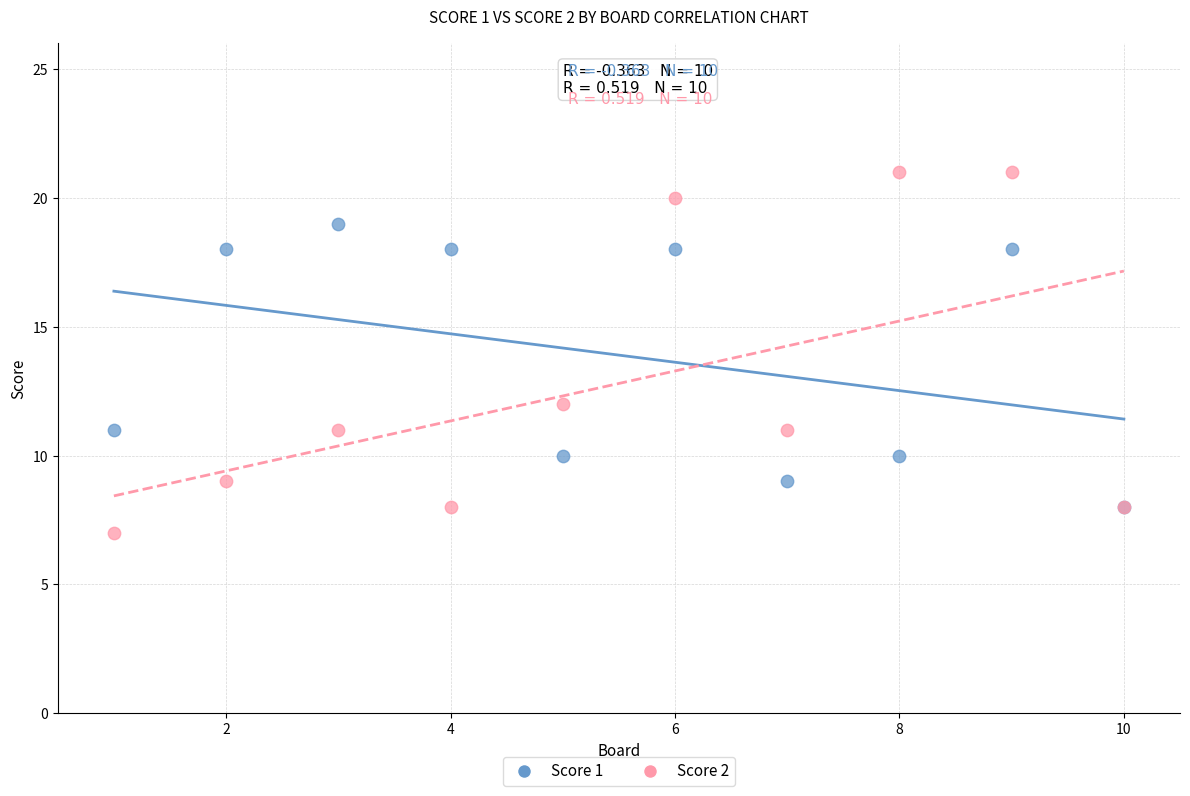

Which series contains the highest Y value?

Score 2